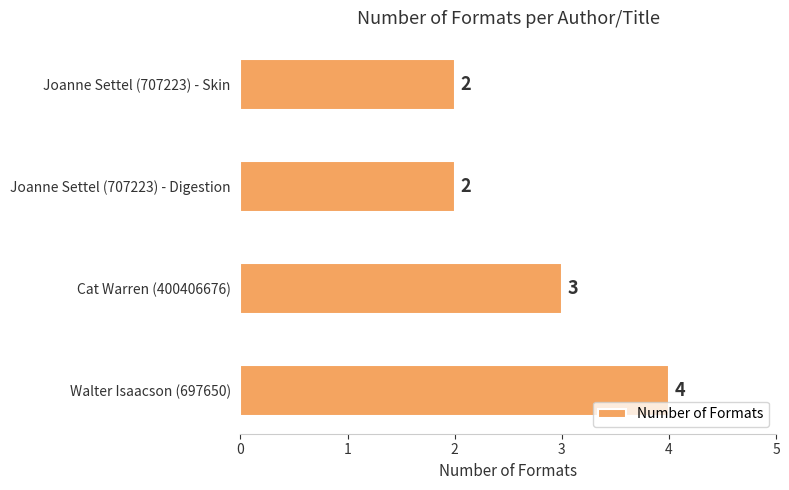

What is the sum of all values?

11